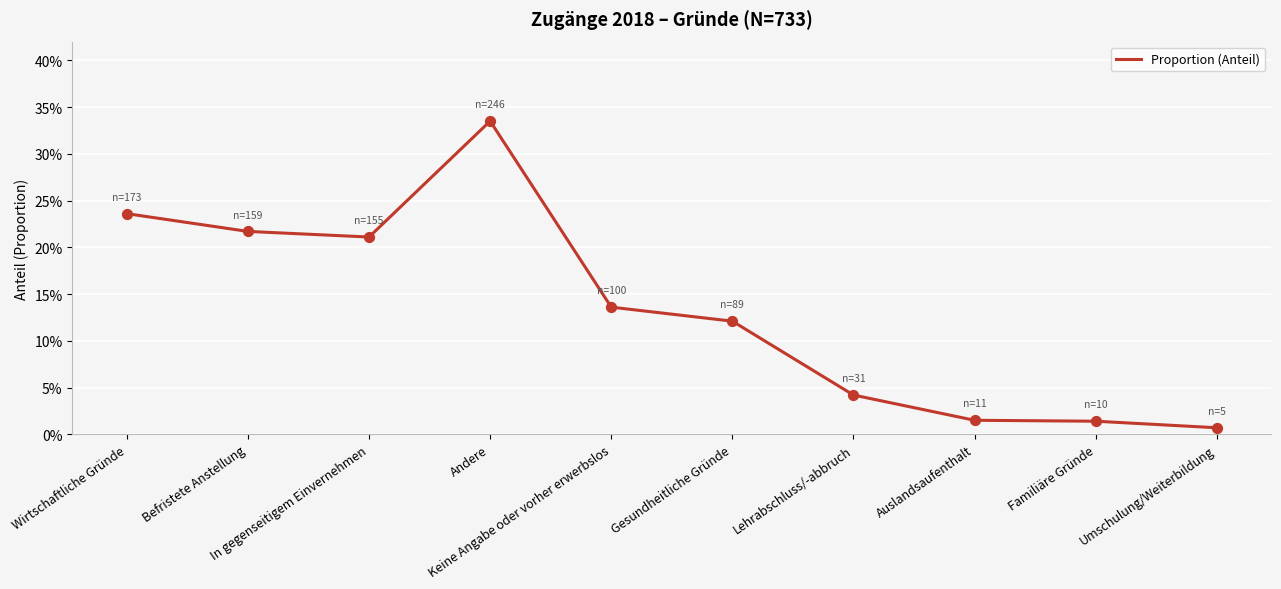

Which has a higher value, Lehrabschluss/-abbruch or Auslandsaufenthalt?

Lehrabschluss/-abbruch